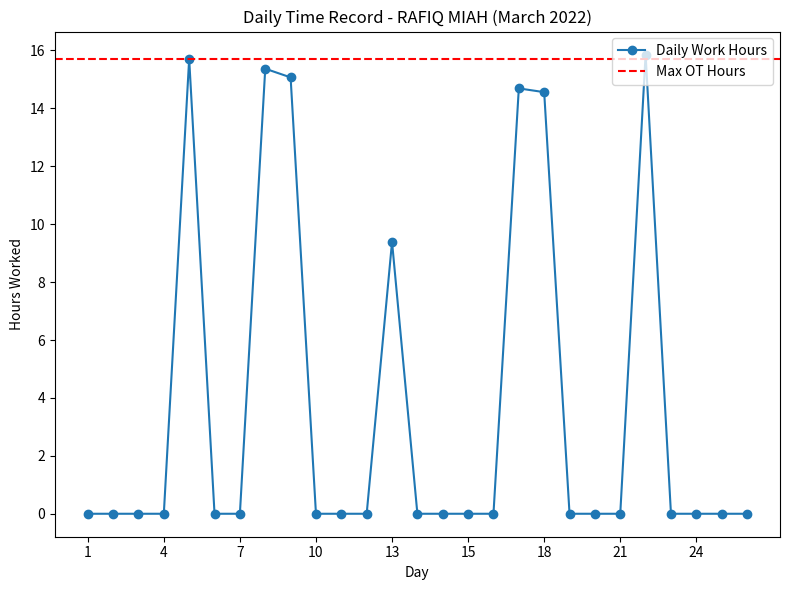

How many data points are above 0?

7